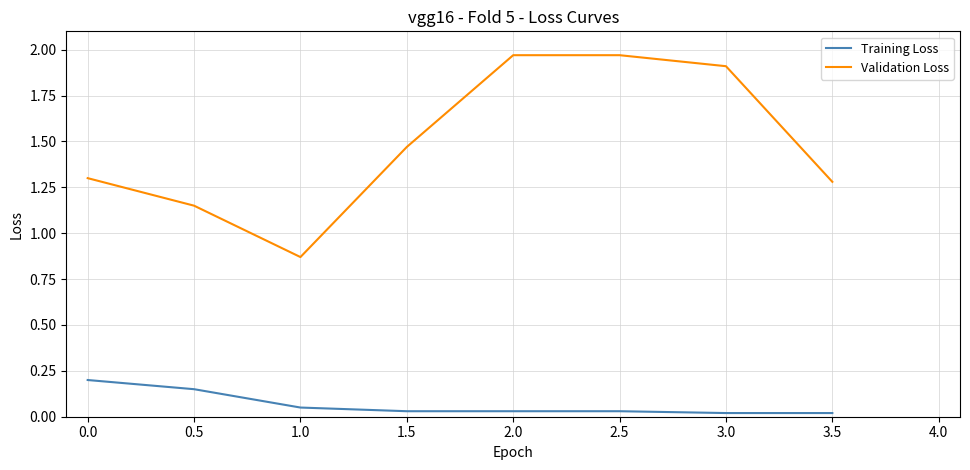

What are all the series names shown in the legend?

Training Loss, Validation Loss